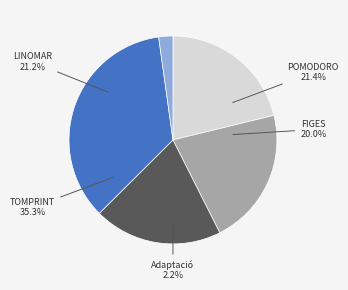

Approximately how many times larger is the value at Adaptació compared to POMODORO?

0.1